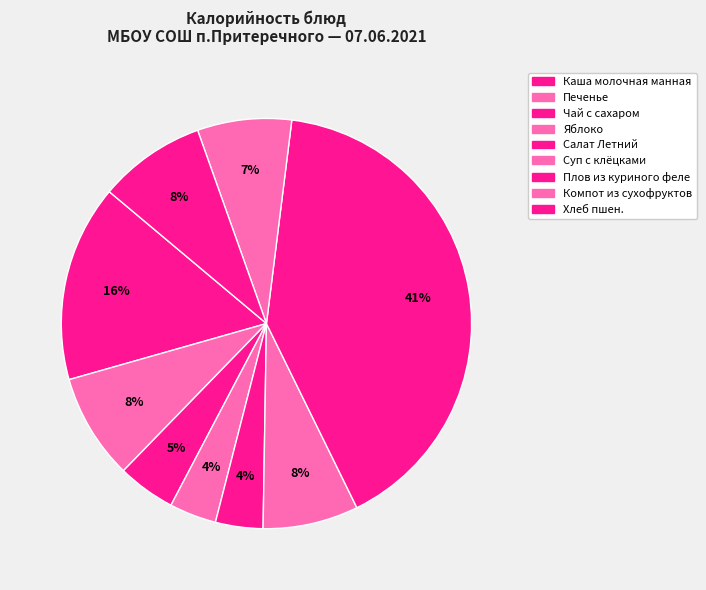

How many slices are in this pie chart?

9